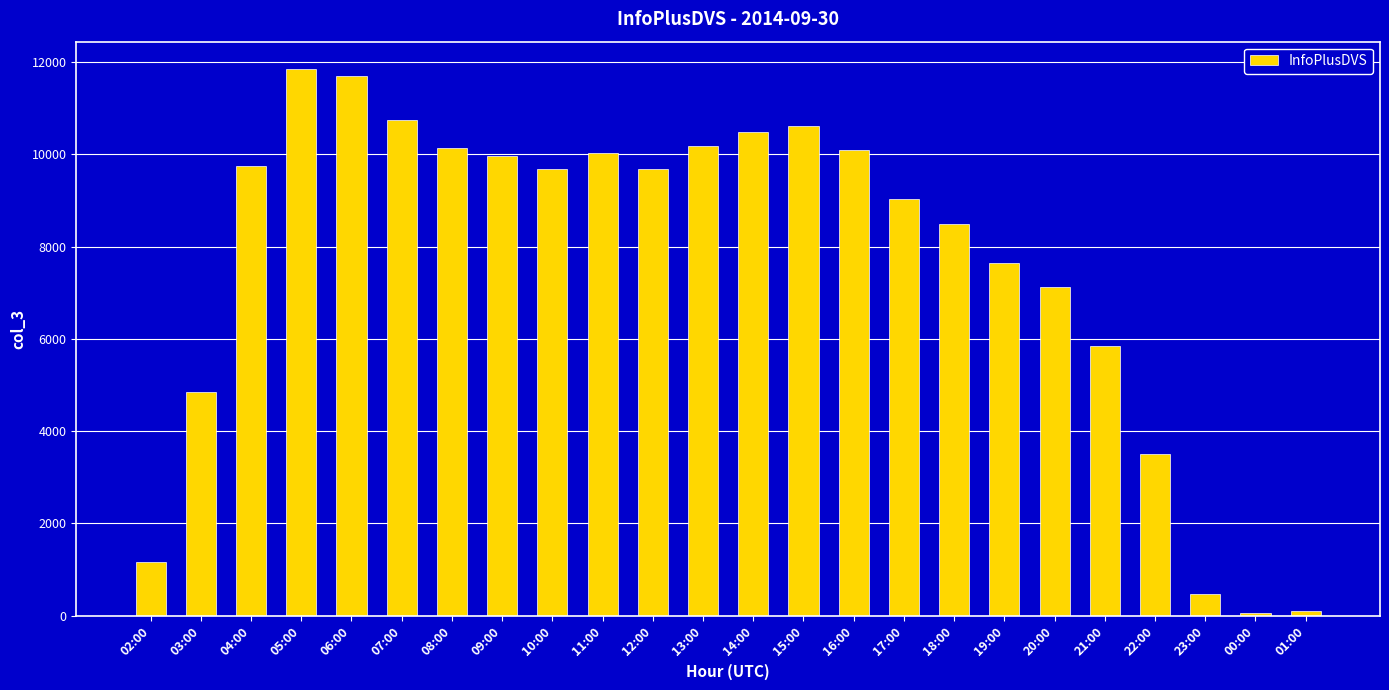

What is the value of the 7th bar from the left?

10130